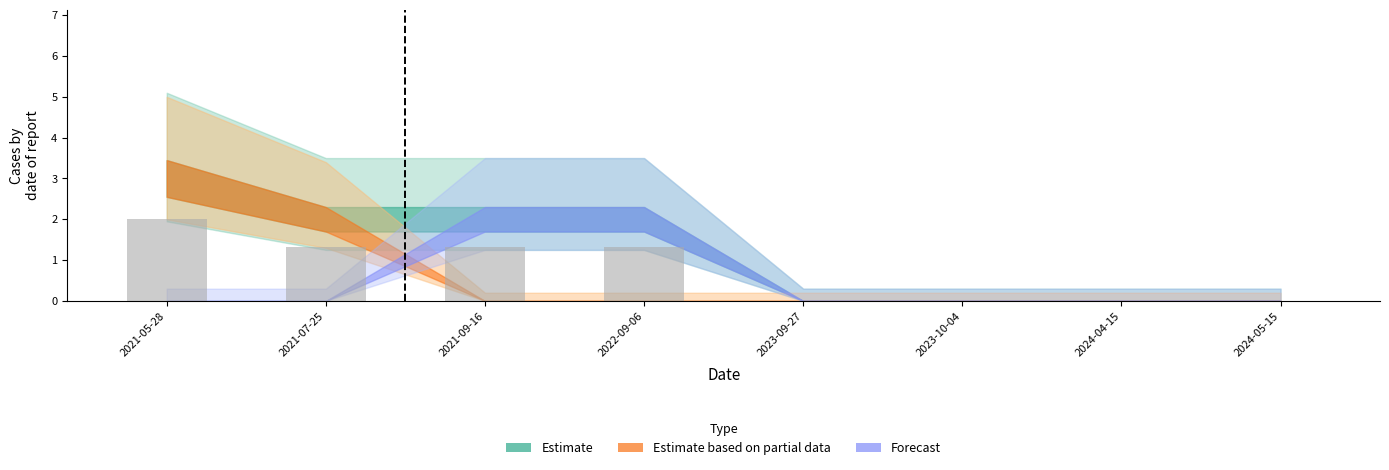

True or false: the data shows 0.9 at 2023-09-27.

False